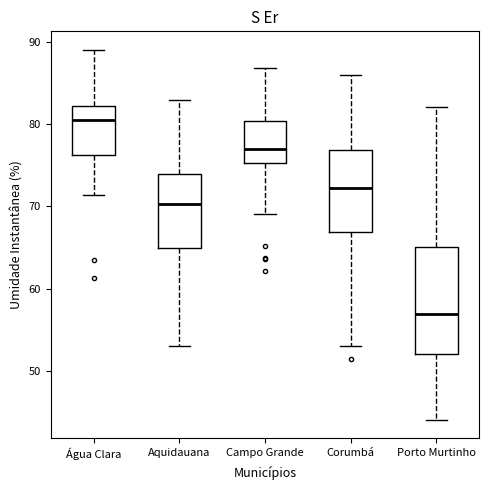

Reading left to right, transcribe this box plot: for each box, give where its median line is, the range the box spans, and where its two whiskers end, as read against the y-axis. The values are not printed on the chart, so give them approximately, as read against the axis.

Água Clara: median 80, box 76 to 82, whiskers 71 to 89
Aquidauana: median 70, box 65 to 74, whiskers 53 to 83
Campo Grande: median 77, box 75 to 80, whiskers 69 to 87
Corumbá: median 72, box 67 to 77, whiskers 53 to 86
Porto Murtinho: median 57, box 52 to 65, whiskers 44 to 82